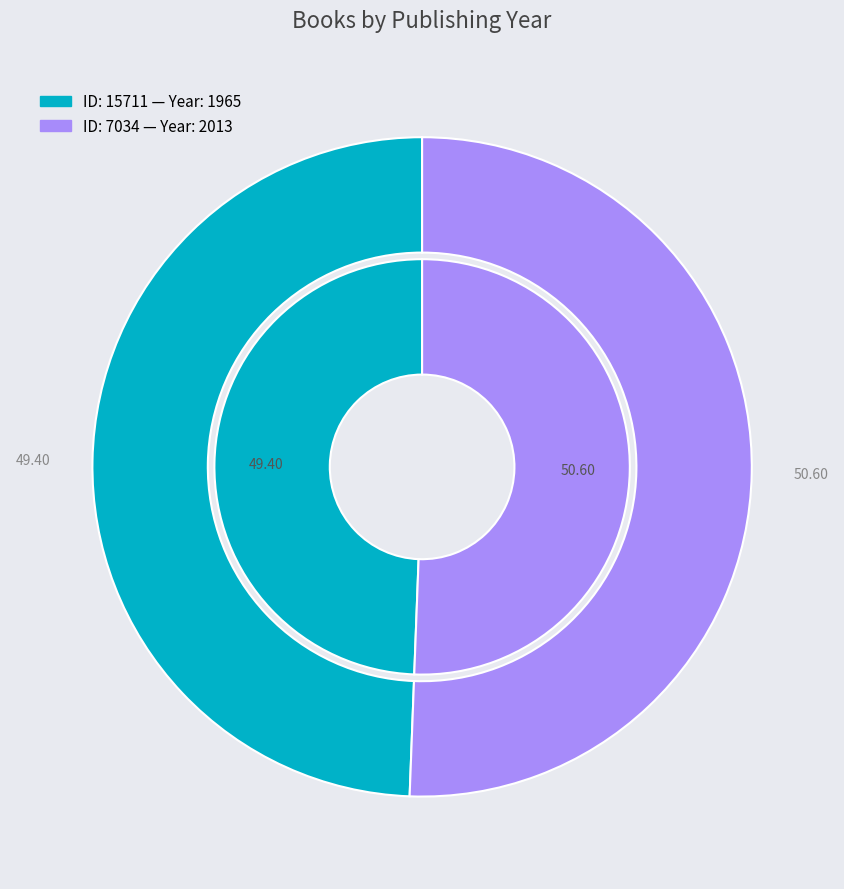

Does 7034 account for over 50% of the chart?

Yes